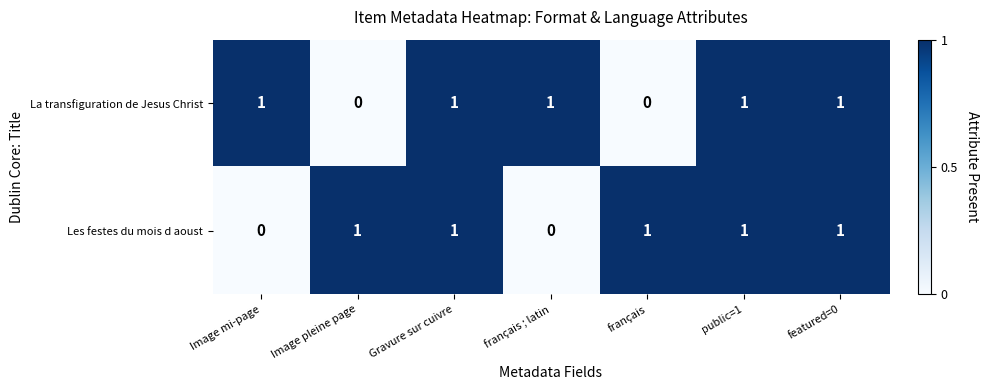

What is the total value across all series at français?

1